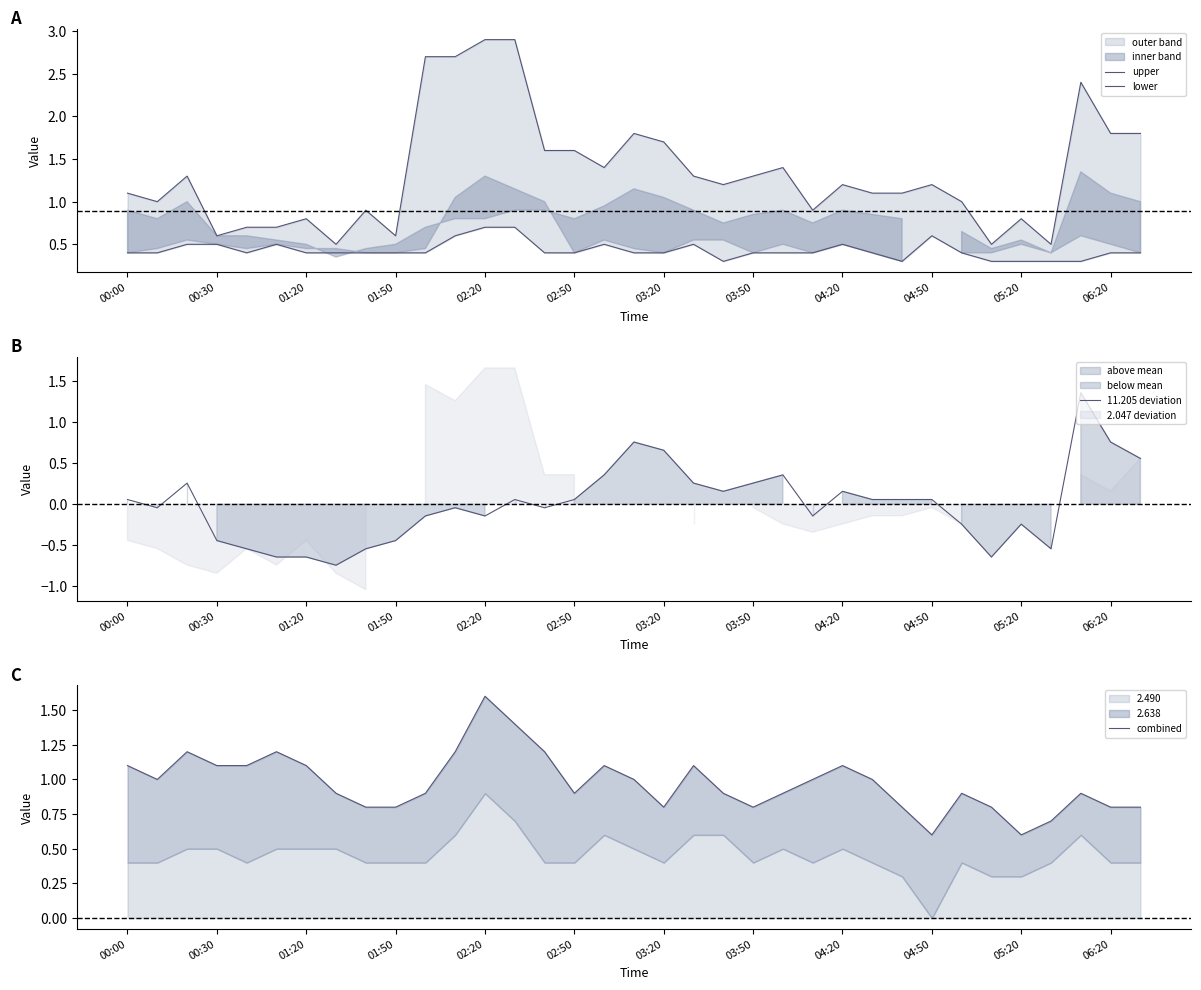

In combined, how many points are lower than both neighbors (excluding endpoints)?

6